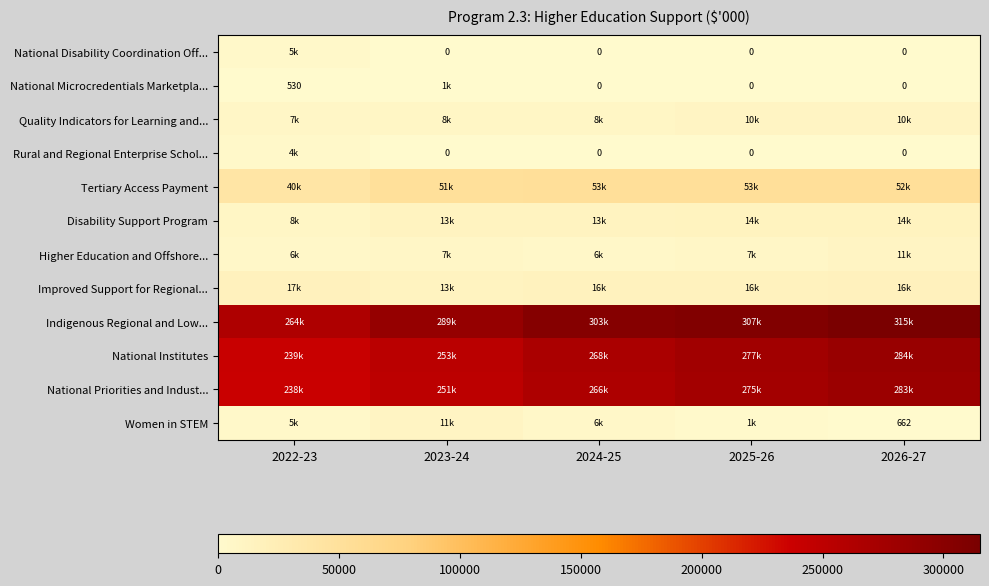

Which has a higher value, 2022-23 or 2025-26?

2022-23